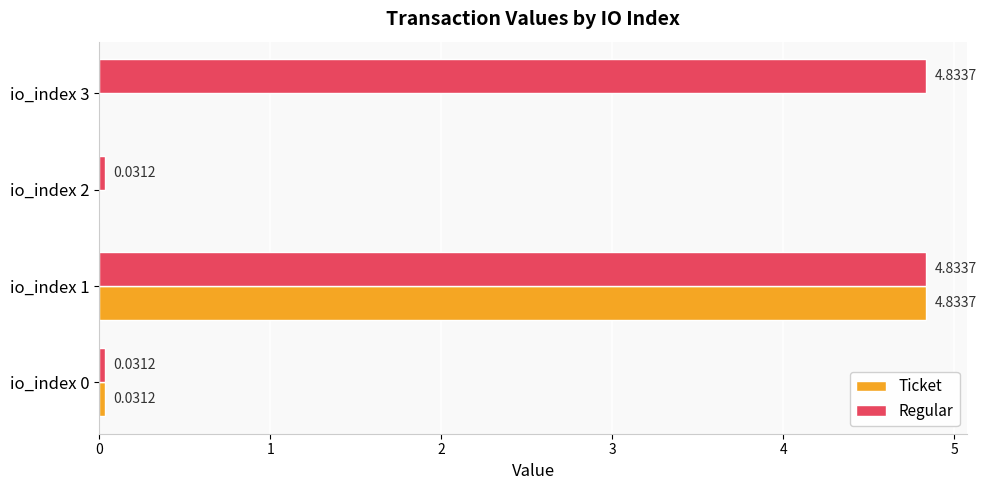

What is the sum of all Regular values?

9.7